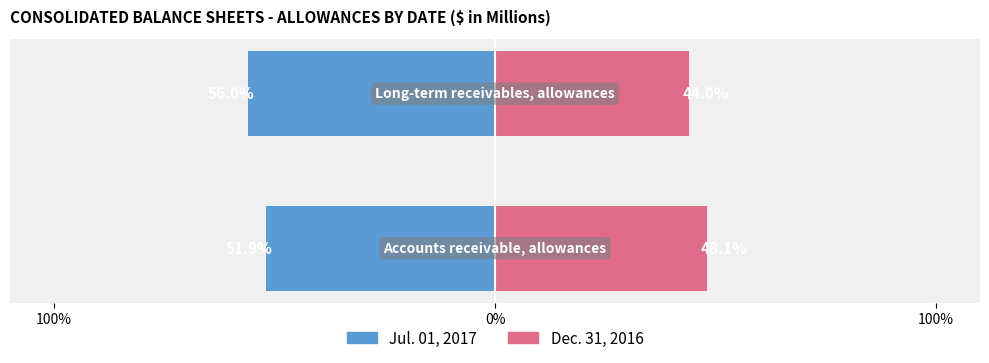

Reading right to left, extract all data points from this chart.

Jul. 01, 2017: -56.0	-51.9
Dec. 31, 2016: 44.0	48.1